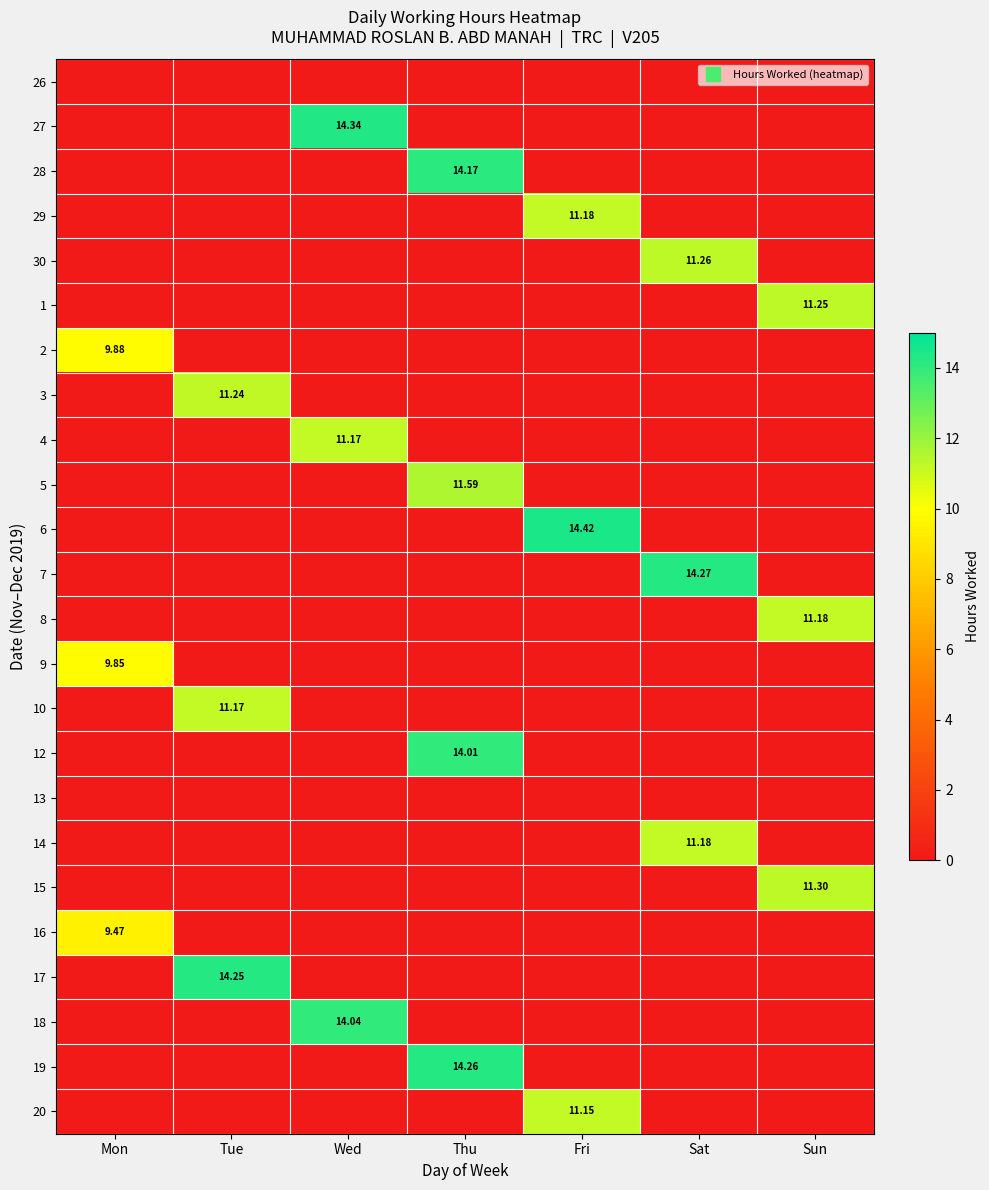

Count the number of data series in this chart.

24